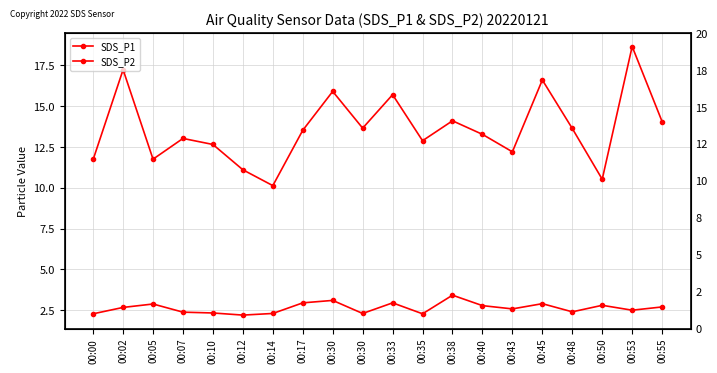

What is the value of the SDS_P1 point at the 11th from the left?

15.7